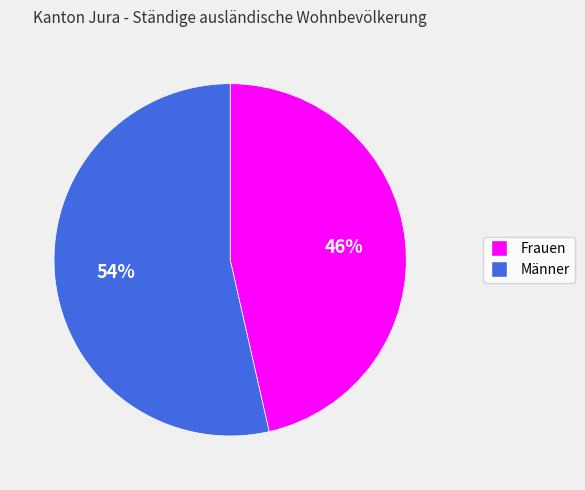

To the nearest percent, what is the combined percentage of Frauen and Männer?

100%